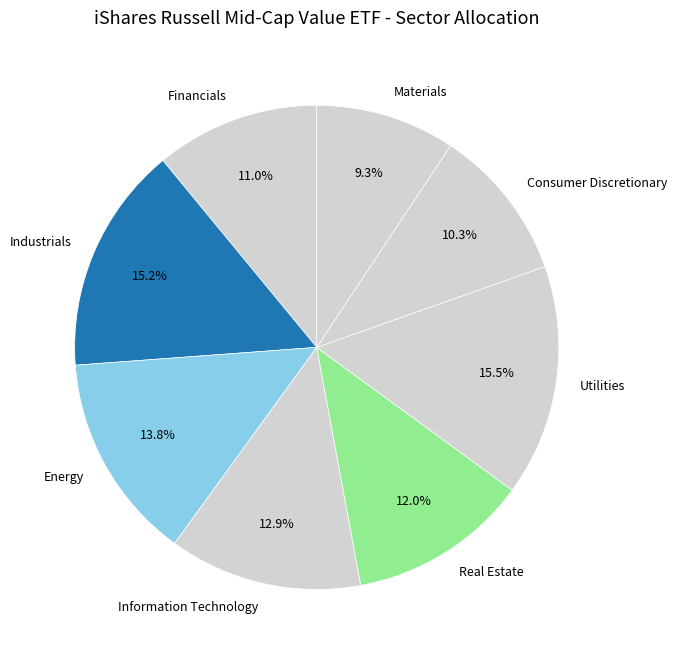

Is there a majority slice in this chart?

No